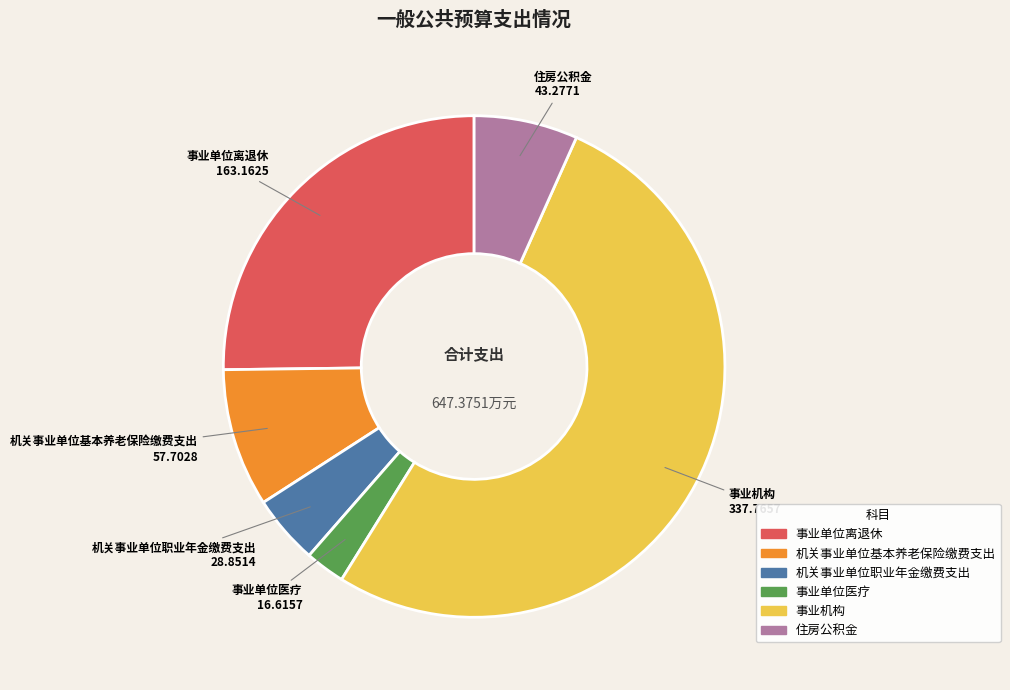

Rank the categories by value from highest to lowest.

事业机构, 事业单位离退休, 机关事业单位基本养老保险缴费支出, 住房公积金, 机关事业单位职业年金缴费支出, 事业单位医疗